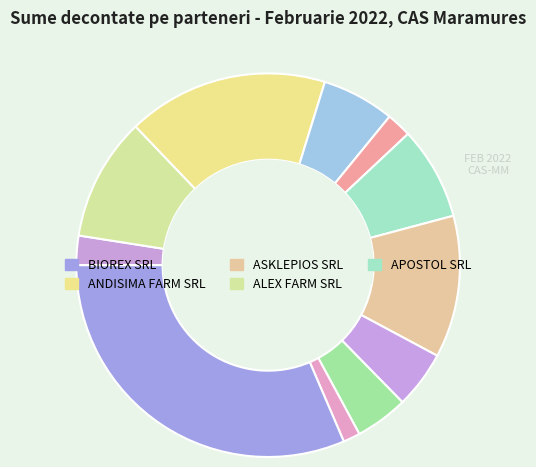

Rank the categories by value from lowest to highest.

BIOACTIV, ANISIA CINNAMONI, ADEN FARM SRL, AVELLANA SRL, ATLAS FARM SRL, ANI-SAM-GAGA SRL, APOSTOL SRL, ALEX FARM SRL, ASKLEPIOS SRL, ANDISIMA FARM SRL, BIOREX SRL